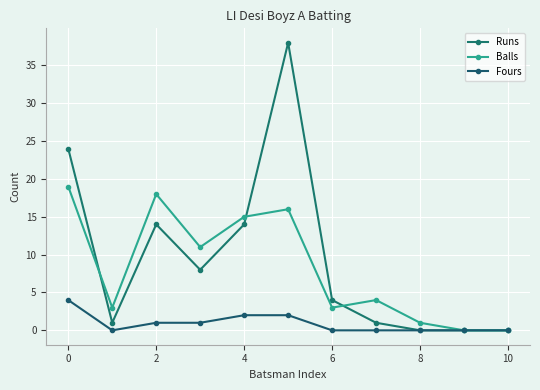

Reading left to right, transcribe all the data shown in this chart.

Runs: 24	1	14	8	14	38	4	1	0	0	0
Balls: 19	3	18	11	15	16	3	4	1	0	0
Fours: 4	0	1	1	2	2	0	0	0	0	0